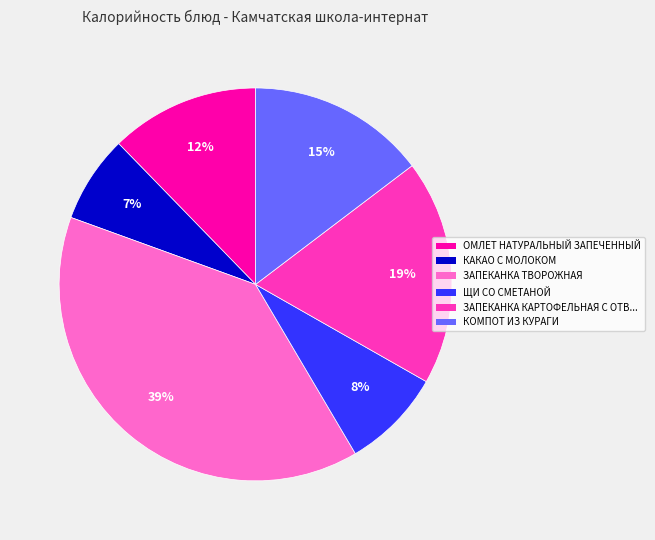

Is there any slice that represents more than half of the pie?

No